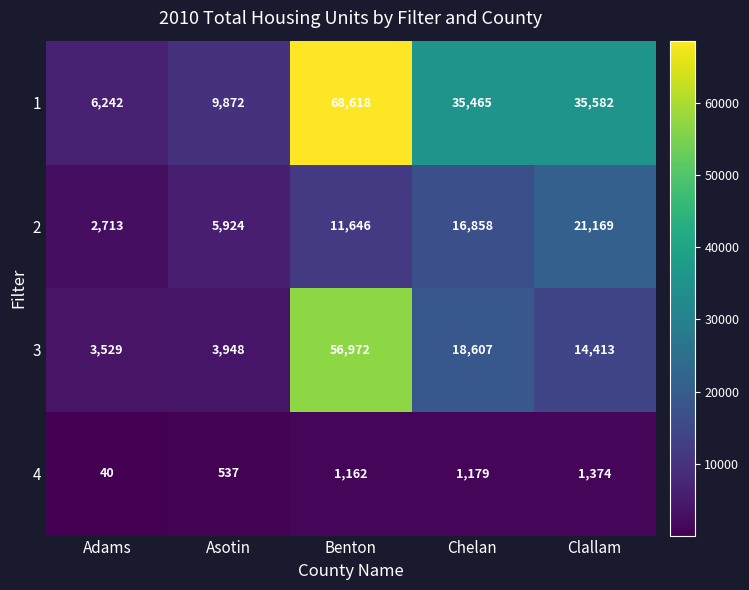

How many series are shown in this chart?

4